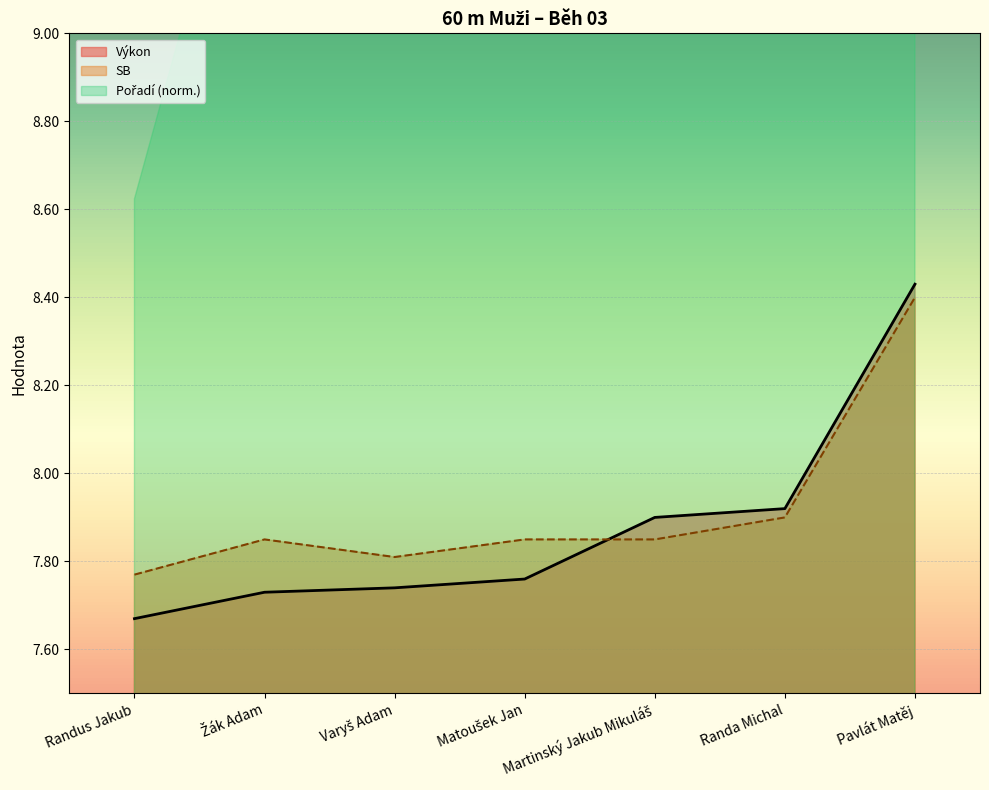

What is the average value of the Výkon series?

7.9